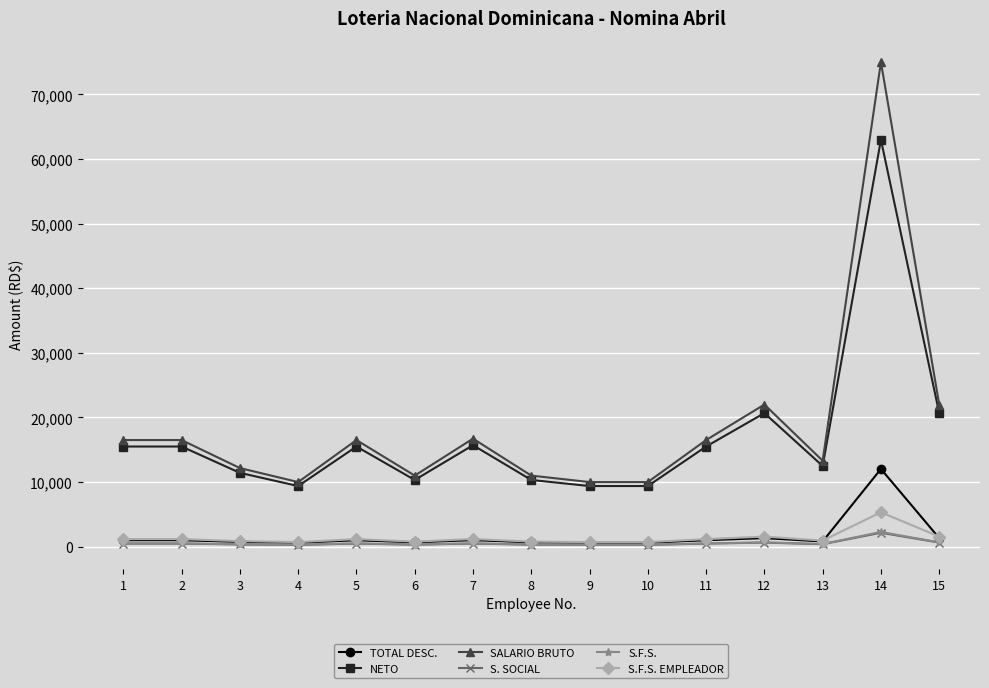

True or false: NETO and S.F.S. EMPLEADOR cross at least once.

False